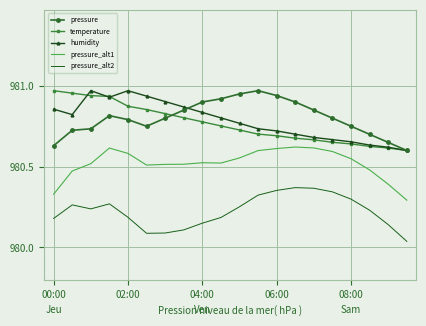

True or false: pressure_alt1 and pressure cross at least once.

False